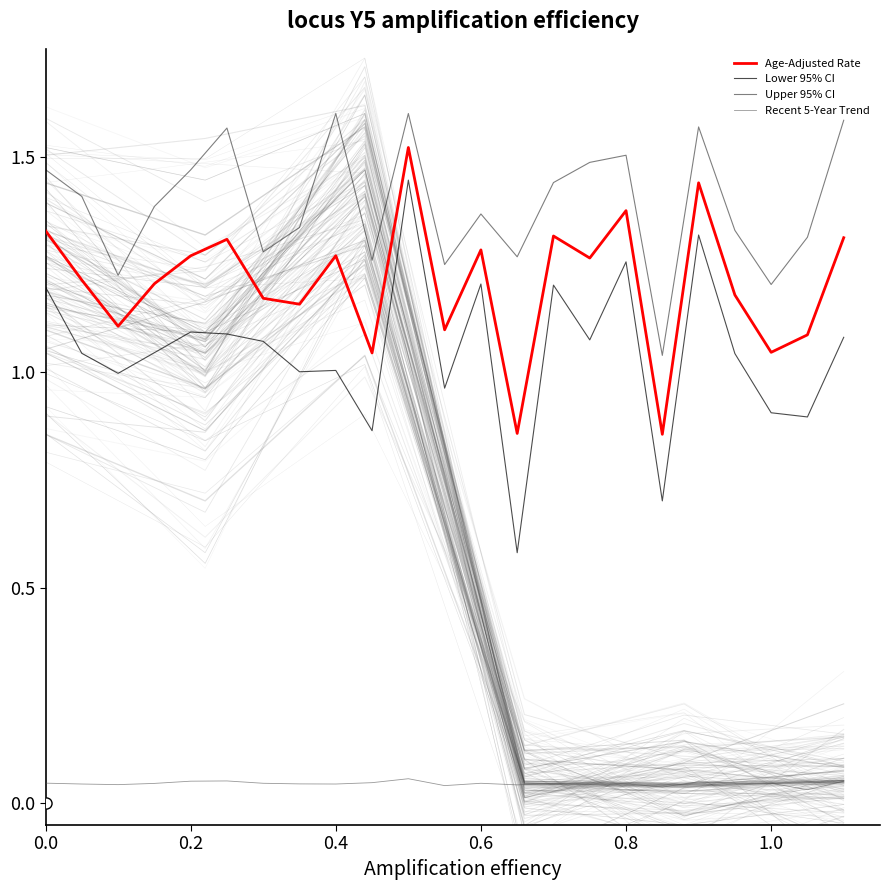

True or false: Recent 5-Year Trend and Lower 95% CI intersect in this chart.

False